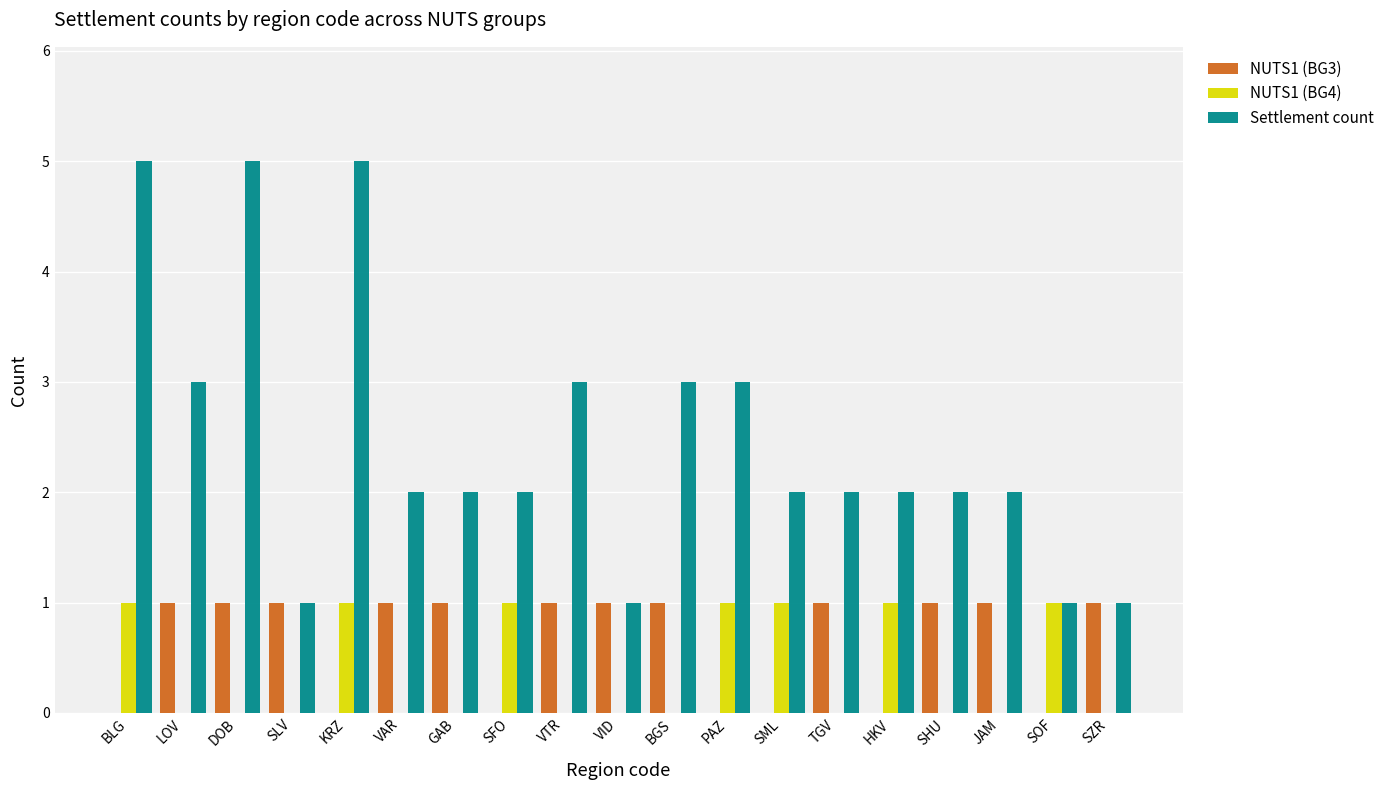

The value of NUTS1 (BG4) at SHU is 0. True or false?

True